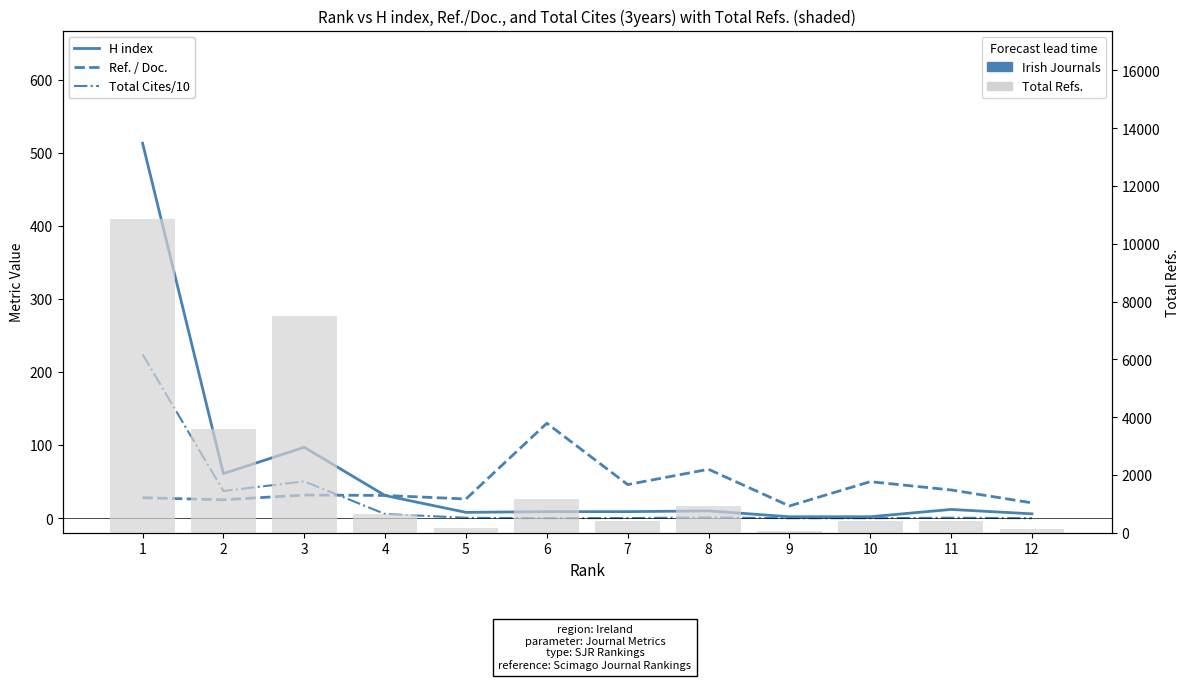

Is it true that Total Cites/10 equals 224.1 at 1?

True